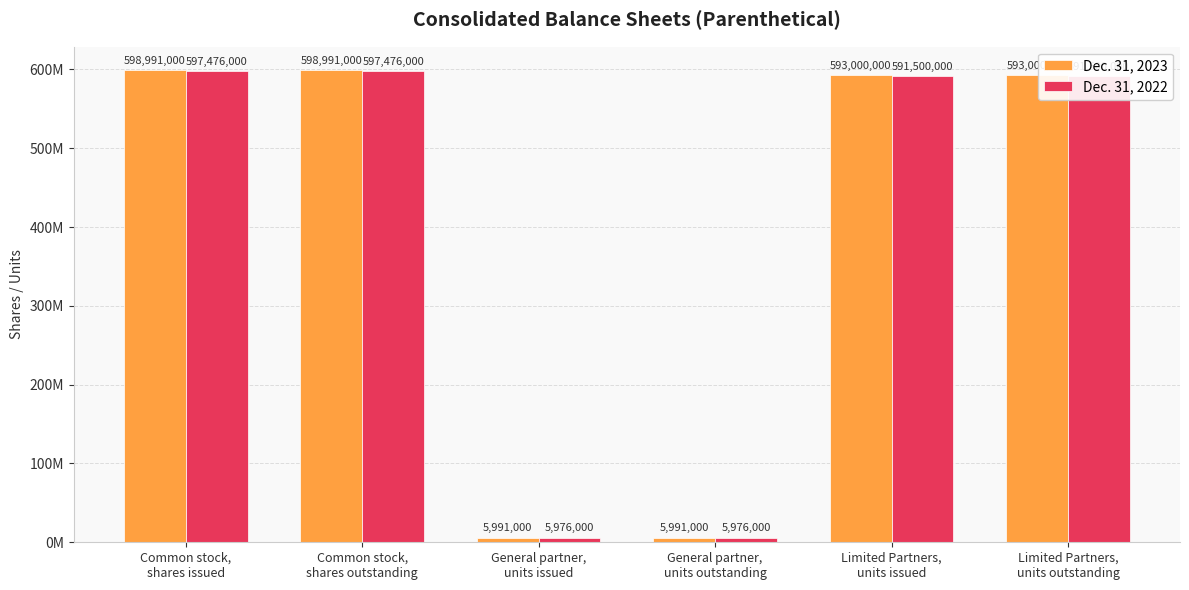

Reading left to right, transcribe all the data shown in this chart.

Dec. 31, 2023: 598991000	598991000	5991000	5991000	593000000	593000000
Dec. 31, 2022: 597476000	597476000	5976000	5976000	591500000	591500000